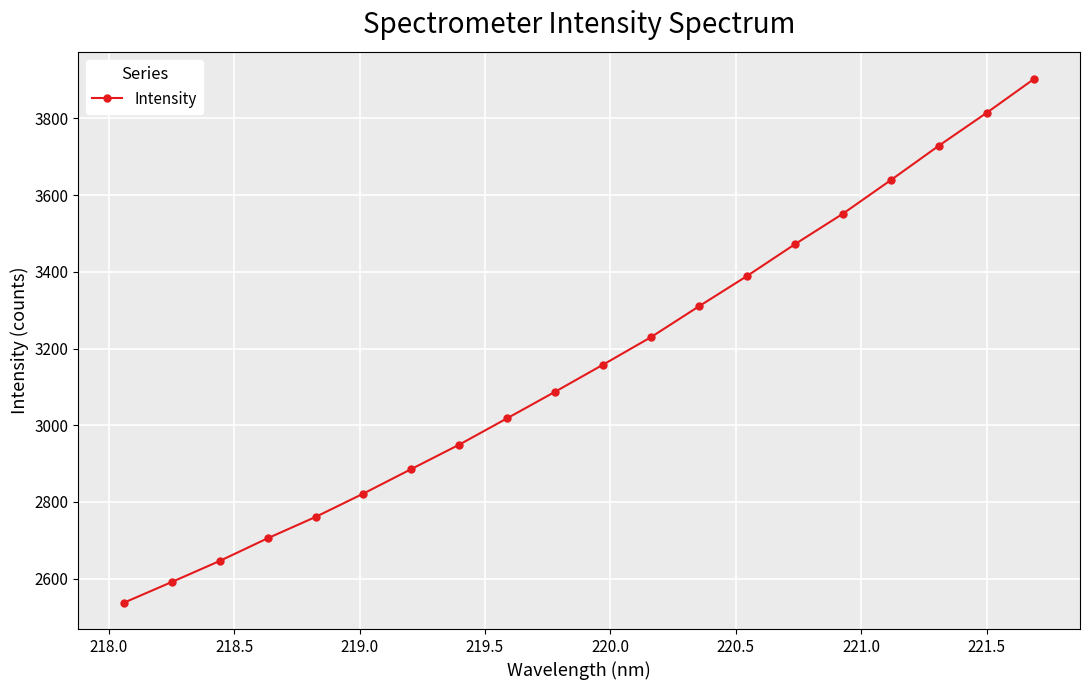

What is the average value?

3159.9